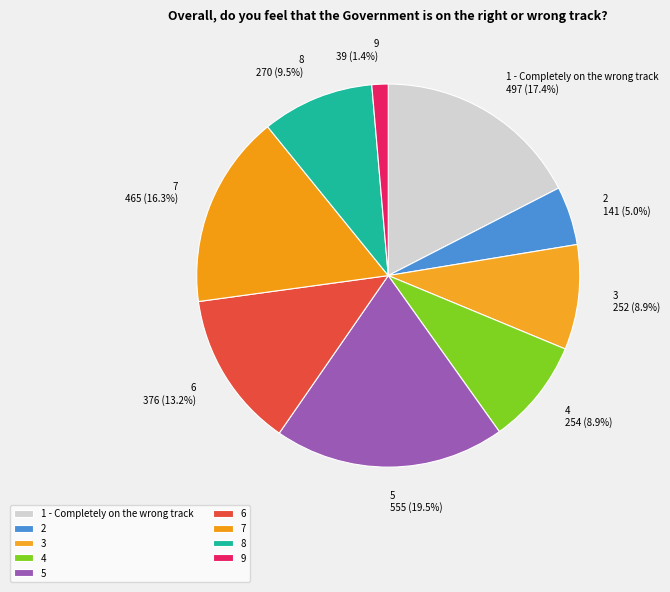

Which slice is the smallest?

9